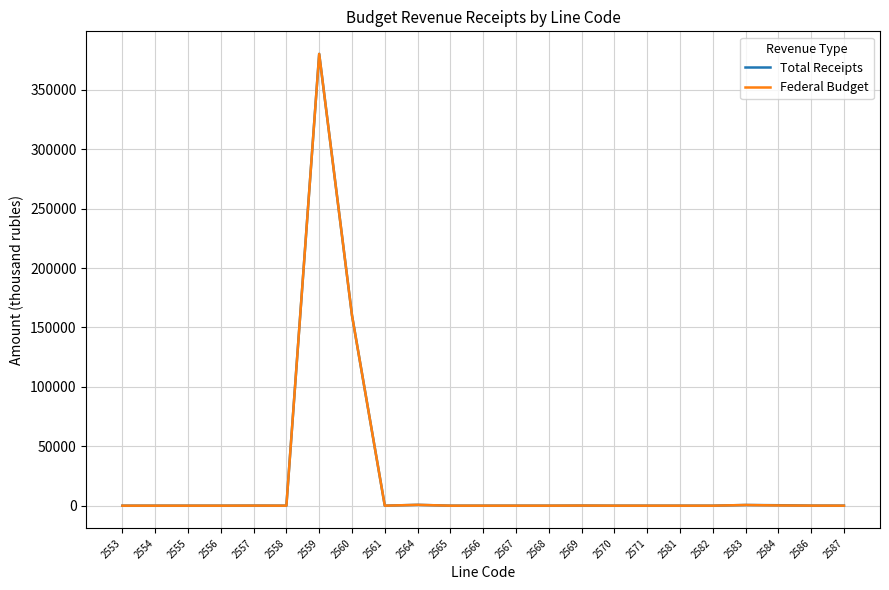

At which category is the sum across all series the highest?

2559